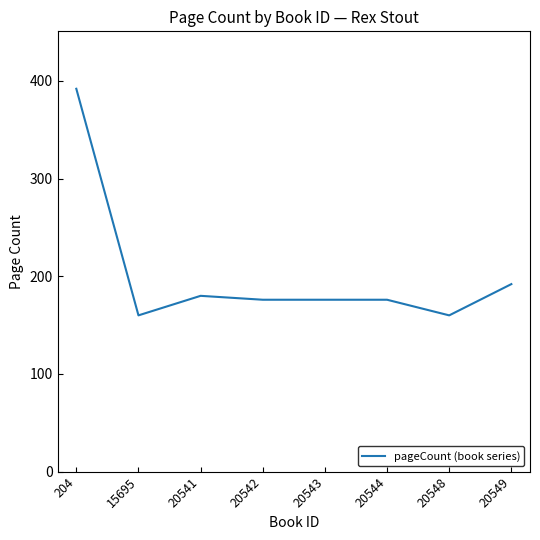

What is the minimum value shown in the chart?

160